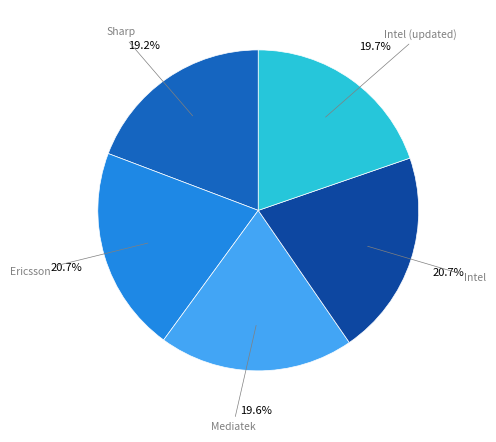

What is the ratio of the value at Sharp to the value at Intel?

0.9